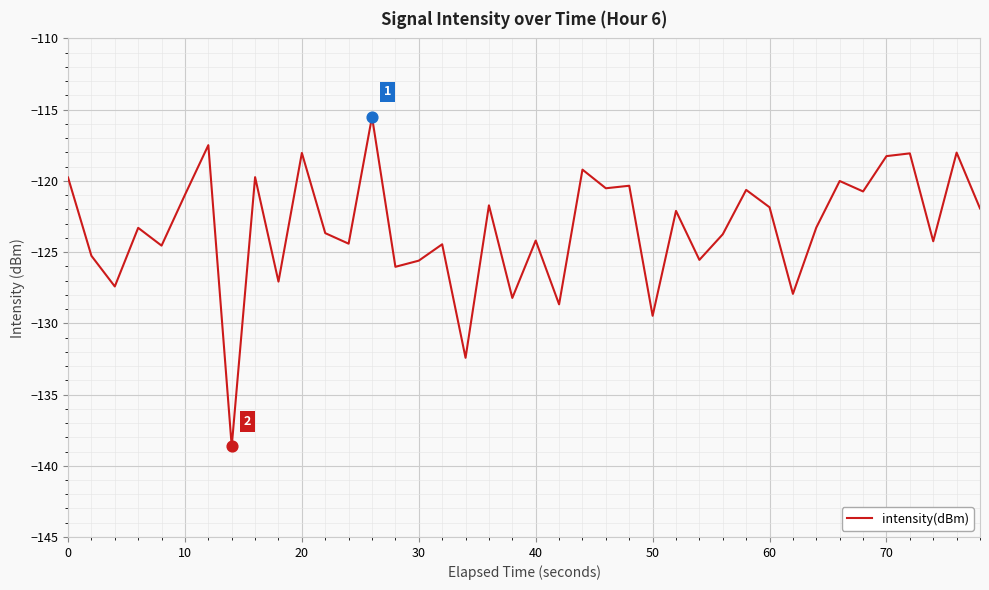

What is the smallest value displayed?

-138.6